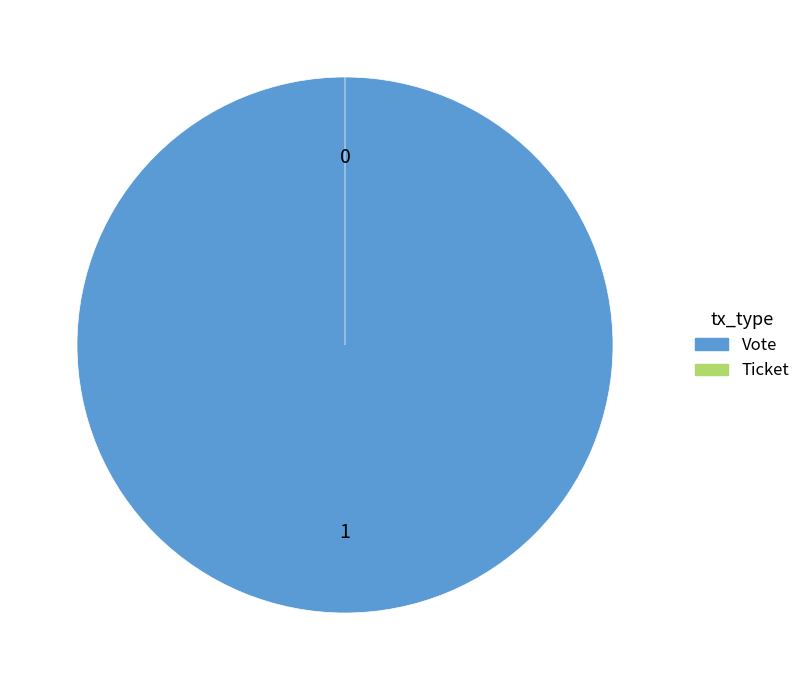

Which category has the smallest portion of the pie?

Ticket